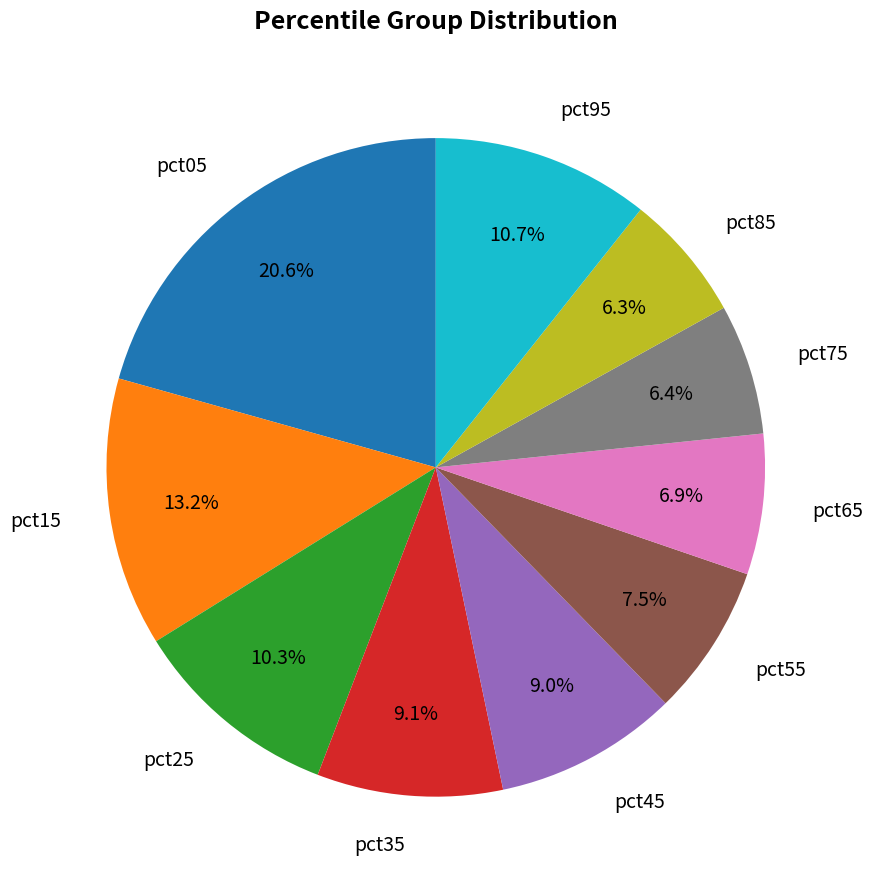

What is the largest slice in the pie chart?

pct05